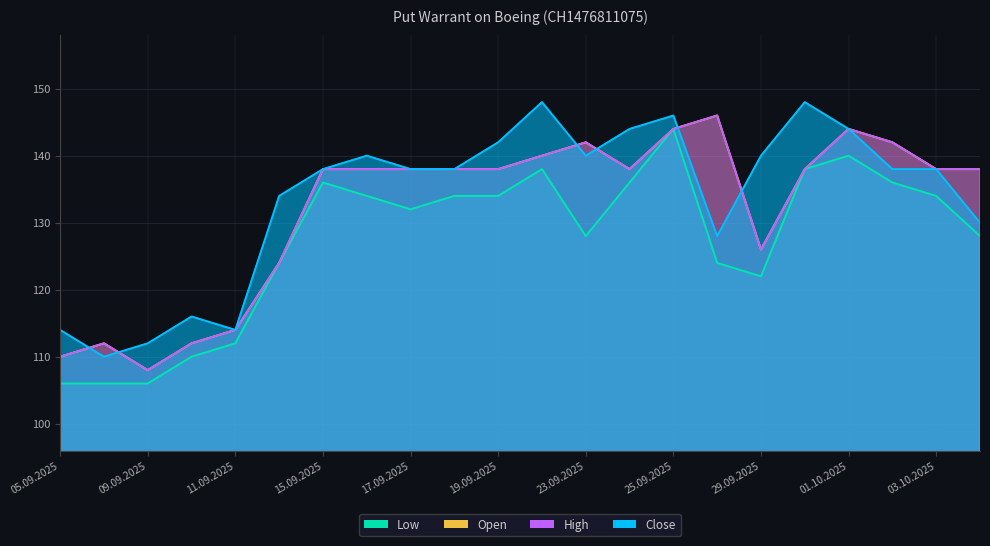

Which has a higher value, 30.09.2025 or 24.09.2025?

30.09.2025